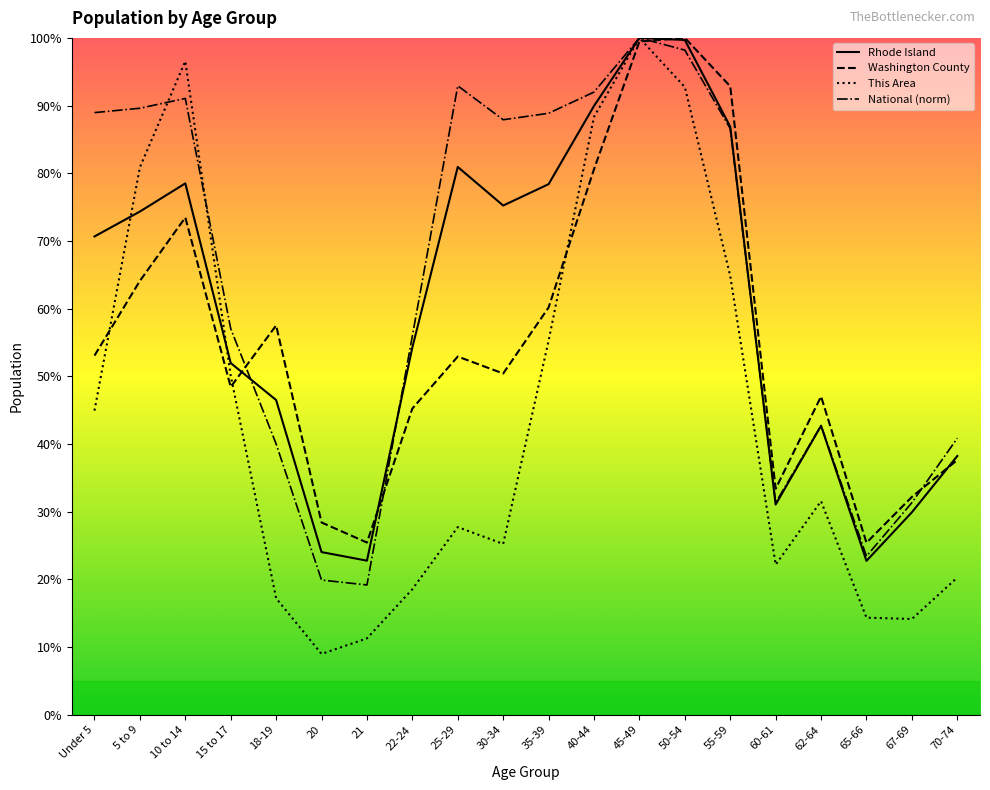

Is it true that Washington County equals 1.2 at 10 to 14?

False